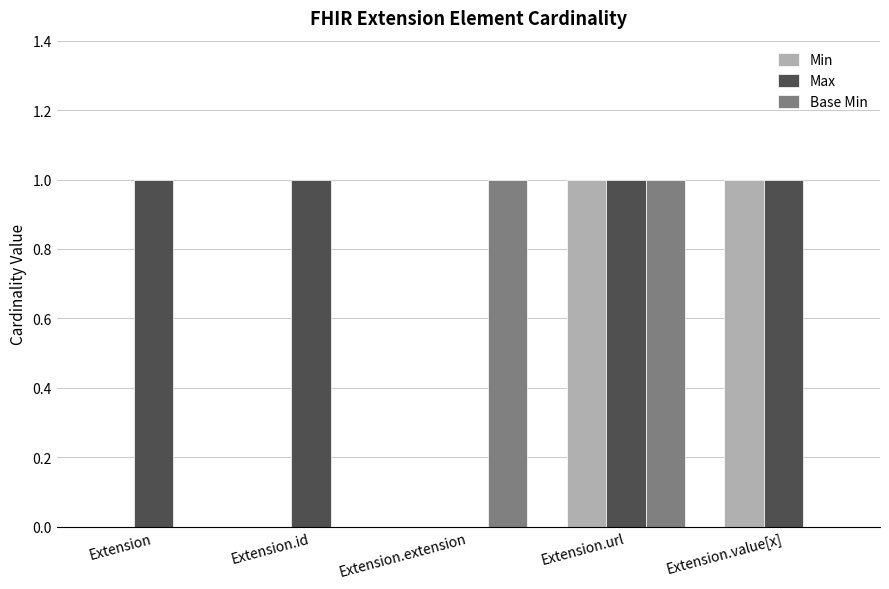

Reading right to left, transcribe all the data shown in this chart.

Min: Extension.value[x]=1	Extension.url=1	Extension.extension=0	Extension.id=0	Extension=0
Max: Extension.value[x]=1	Extension.url=1	Extension.extension=0	Extension.id=1	Extension=1
Base Min: Extension.value[x]=0	Extension.url=1	Extension.extension=1	Extension.id=0	Extension=0